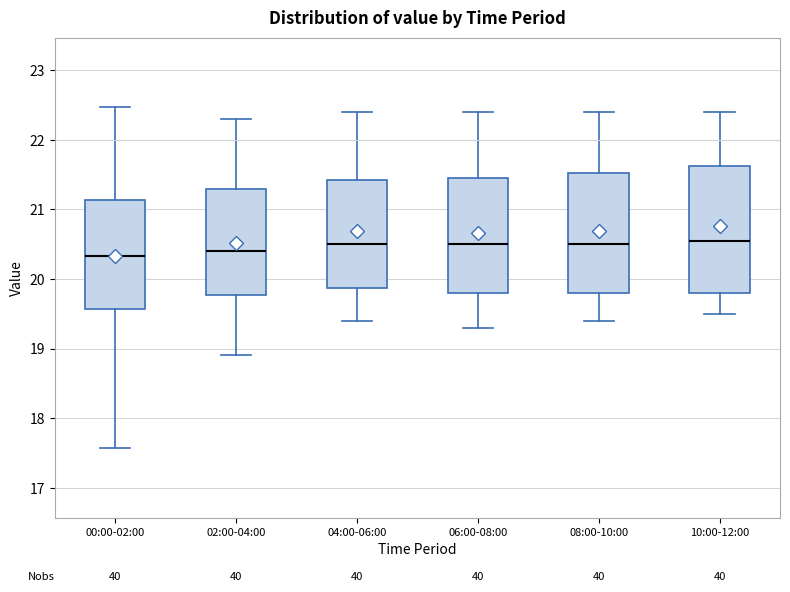

Reading left to right, read every box against the y-axis: the position of its median line, the range the box covers, and the ends of its whiskers. The values are not printed on the chart, so give them approximately, as read against the axis.

00:00-02:00: median 20.3, box 19.6 to 21.1, whiskers 17.6 to 22.5
02:00-04:00: median 20.4, box 19.8 to 21.3, whiskers 18.9 to 22.3
04:00-06:00: median 20.5, box 19.9 to 21.4, whiskers 19.4 to 22.4
06:00-08:00: median 20.5, box 19.8 to 21.5, whiskers 19.3 to 22.4
08:00-10:00: median 20.5, box 19.8 to 21.5, whiskers 19.4 to 22.4
10:00-12:00: median 20.6, box 19.8 to 21.6, whiskers 19.5 to 22.4